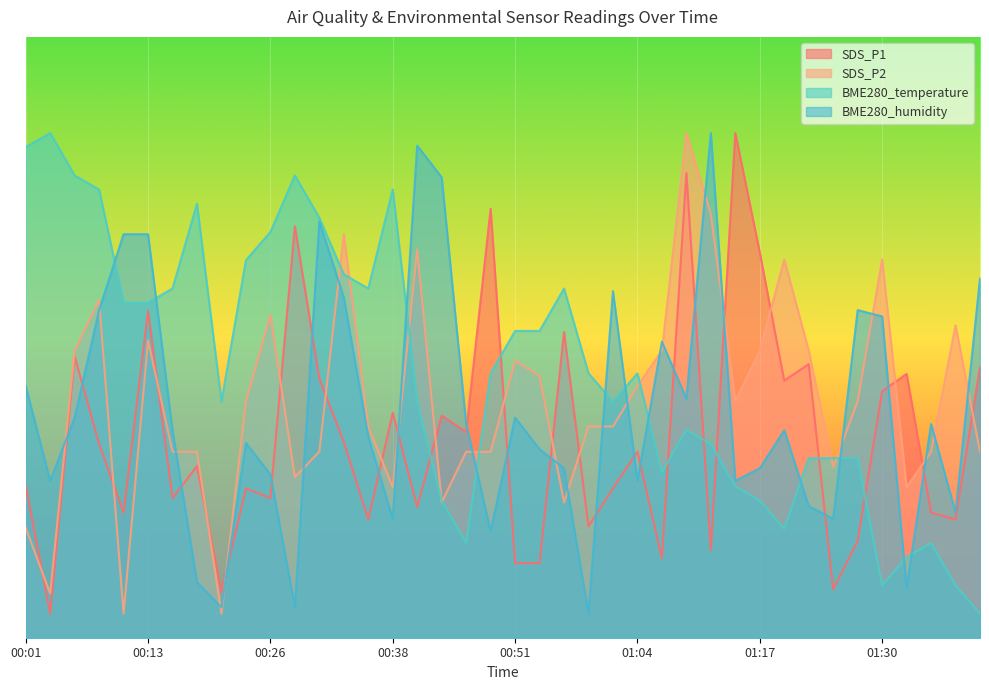

The value of BME280_humidity at 01:07 is 41.1. True or false?

False